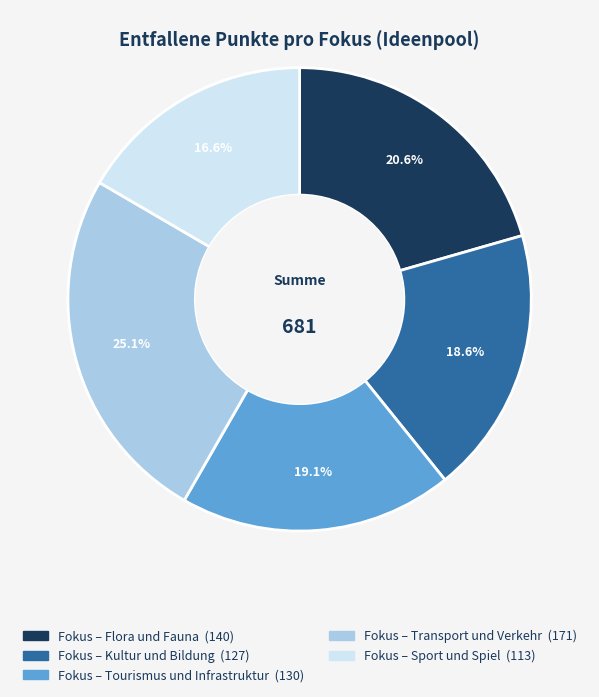

Does Fokus – Sport und Spiel account for over 50% of the chart?

No